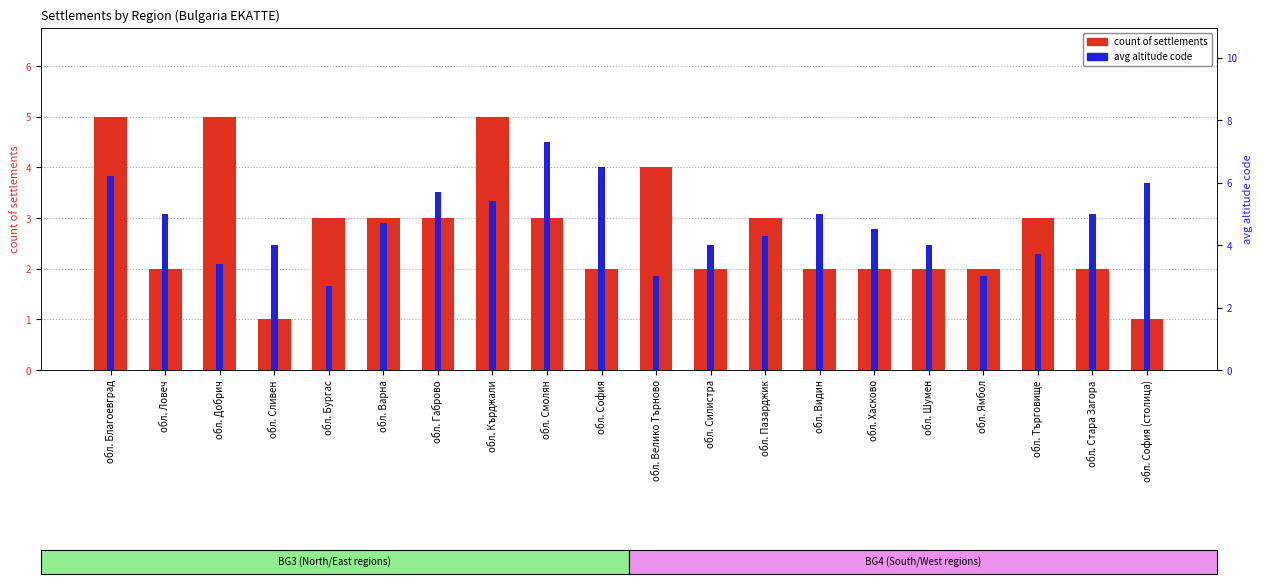

What position from the right is обл. Сливен?

17